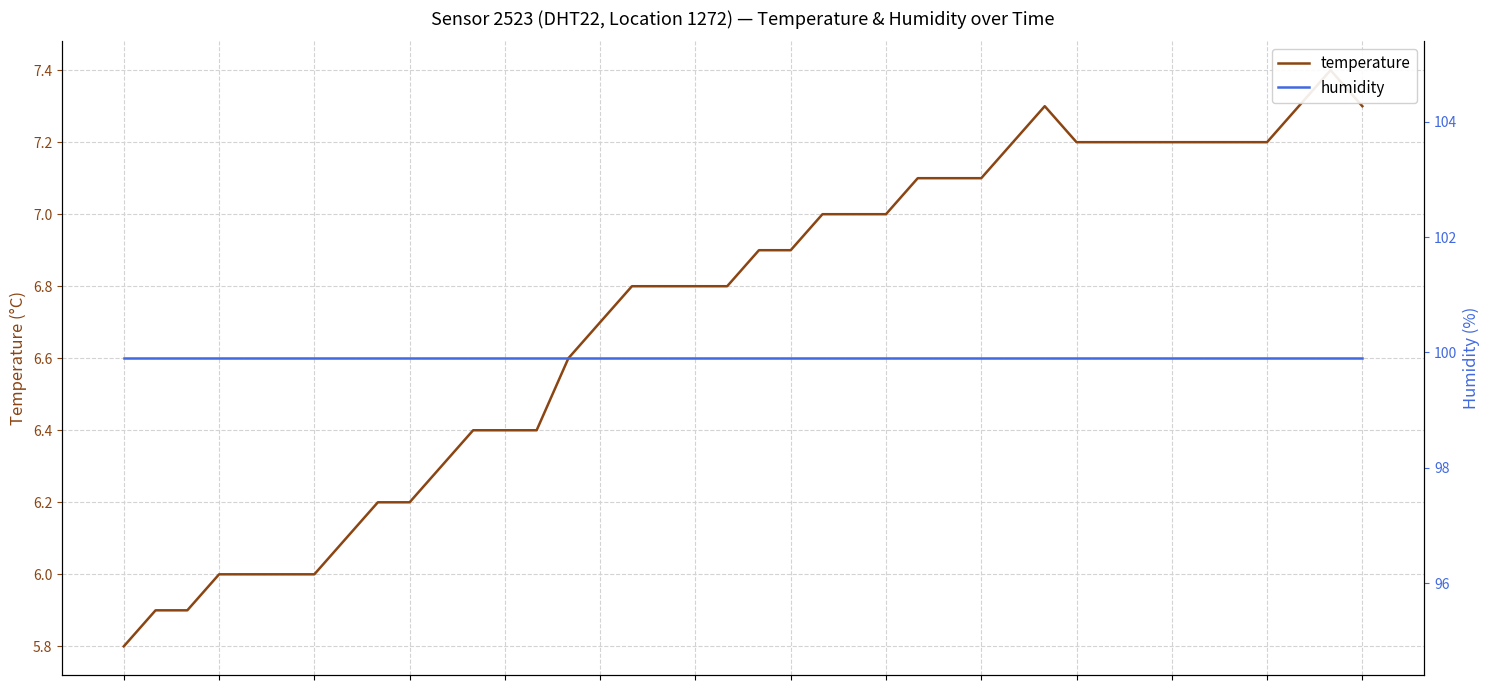

The humidity series shows 99.9 at 33. True or false?

True